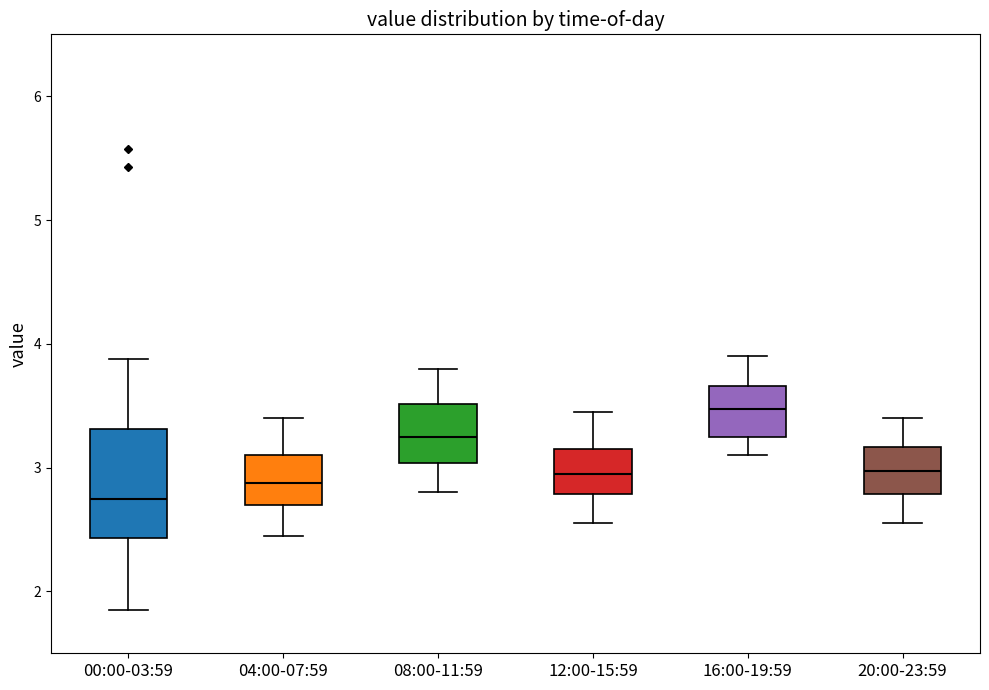

Where does the upper whisker of the box for 00:00-03:59 end on the y-axis? The values are not printed on the chart, so give them approximately, as read against the axis.

3.9